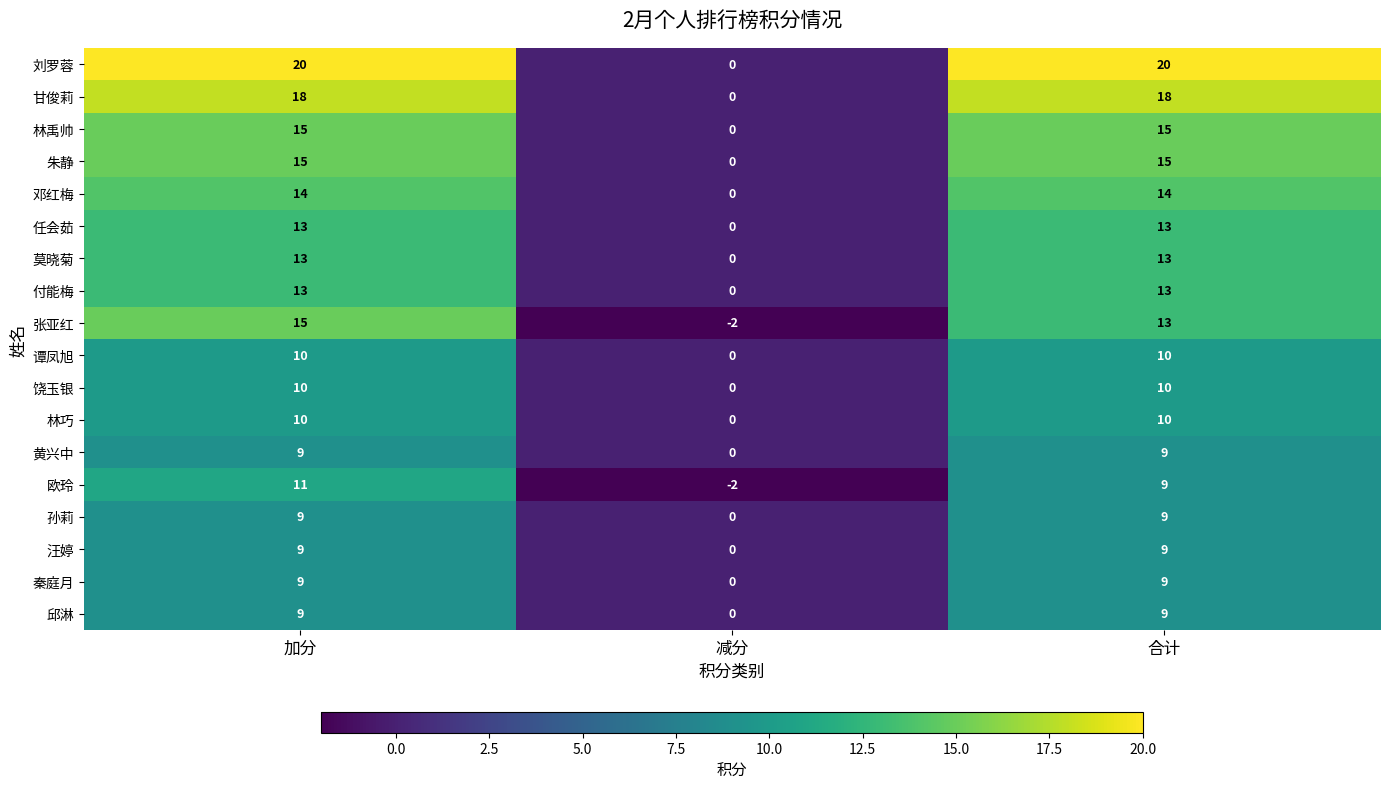

At which label does 甘俊莉 reach its minimum?

减分